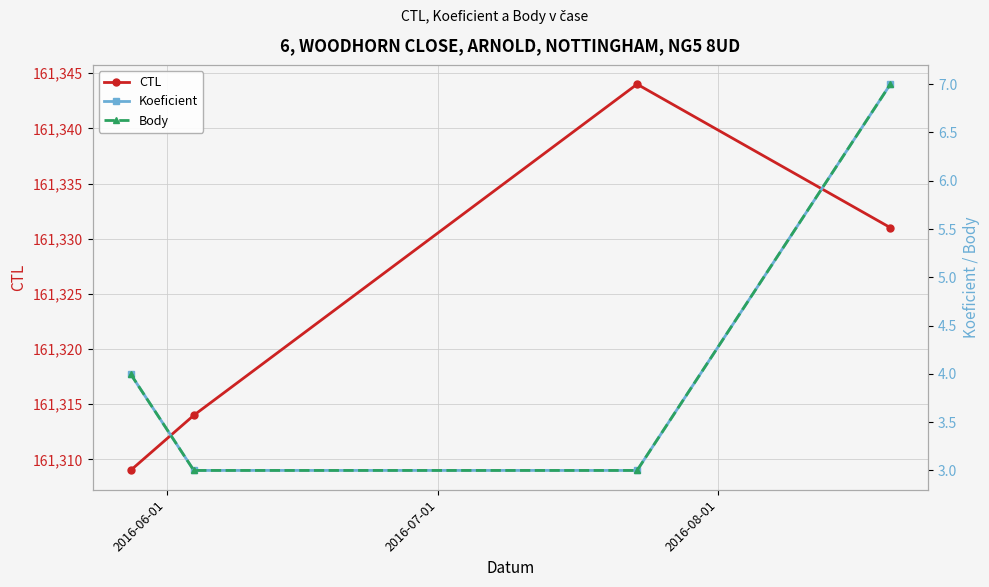

Reading left to right, list all the values displayed in this chart.

CTL: 161309	161314	161344	161331
Koeficient: 4	3	3	7
Body: 4	3	3	7